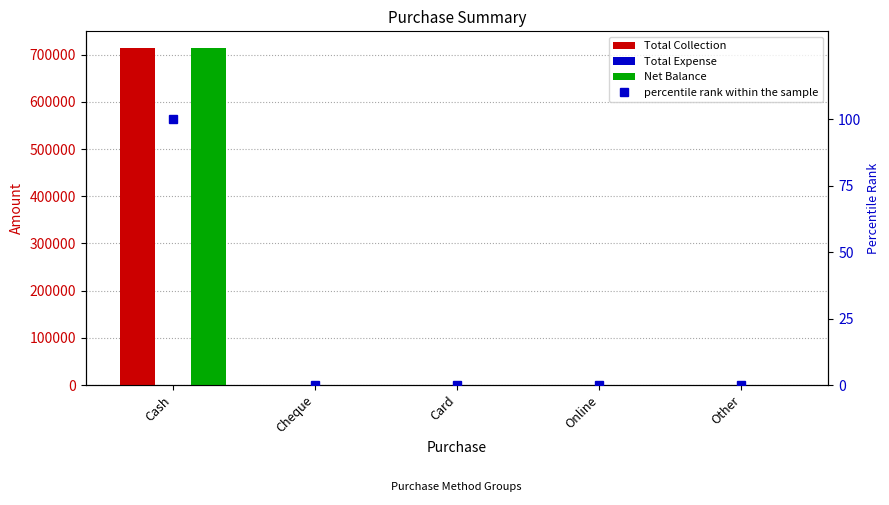

What is the value of the Total Collection bar at the 1st from the left?

713600